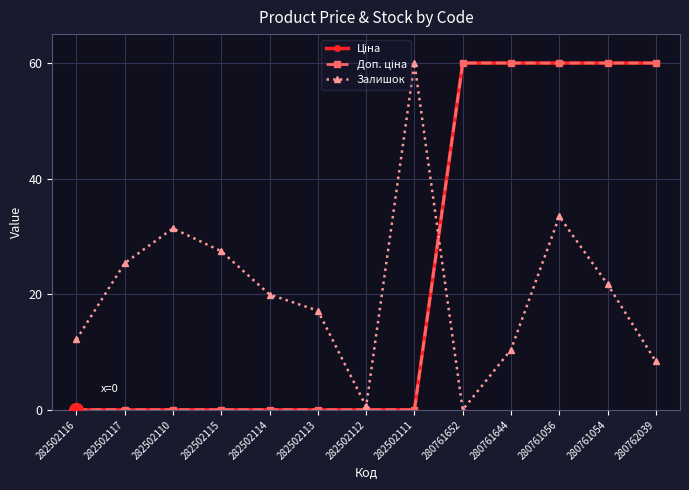

Reading left to right, what are all the values shown in this chart?

Ціна: 282502116=0.0	282502117=0.0	282502110=0.0	282502115=0.0	282502114=0.0	282502113=0.0	282502112=0.0	282502111=0.0	280761652=60.0	280761644=60.0	280761056=60.0	280761054=60.0	280762039=60.0
Доп. ціна: 282502116=0.0	282502117=0.0	282502110=0.0	282502115=0.0	282502114=0.0	282502113=0.0	282502112=0.0	282502111=0.0	280761652=60.0	280761644=60.0	280761056=60.0	280761054=60.0	280762039=60.0
Залишок: 282502116=12.2	282502117=25.4	282502110=31.4	282502115=27.4	282502114=20.0	282502113=17.2	282502112=0.6	282502111=60.0	280761652=0.0	280761644=10.4	280761056=33.4	280761054=21.7	280762039=8.4